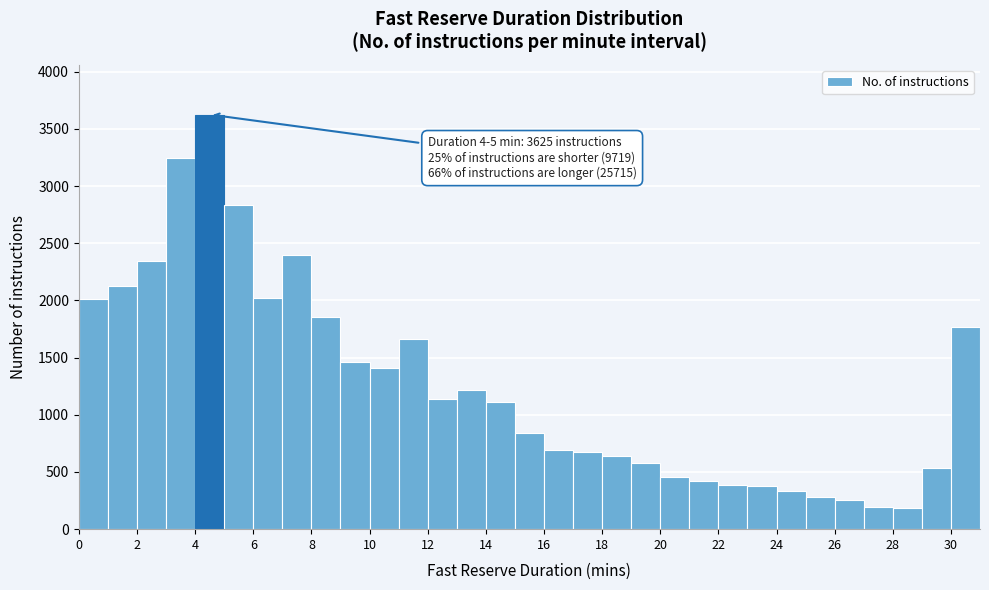

Which range on the x-axis has the tallest bar?

4 to 5